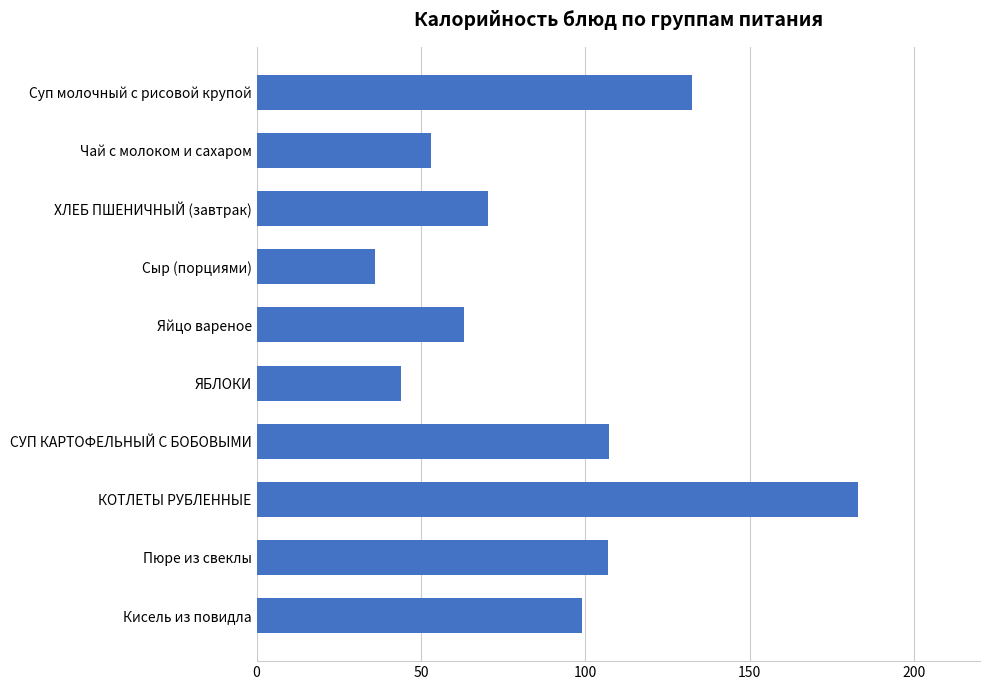

What is the average value?

89.5